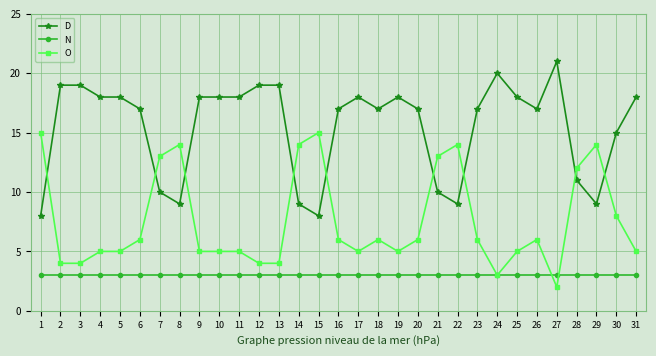

True or false: N and O intersect in this chart.

True